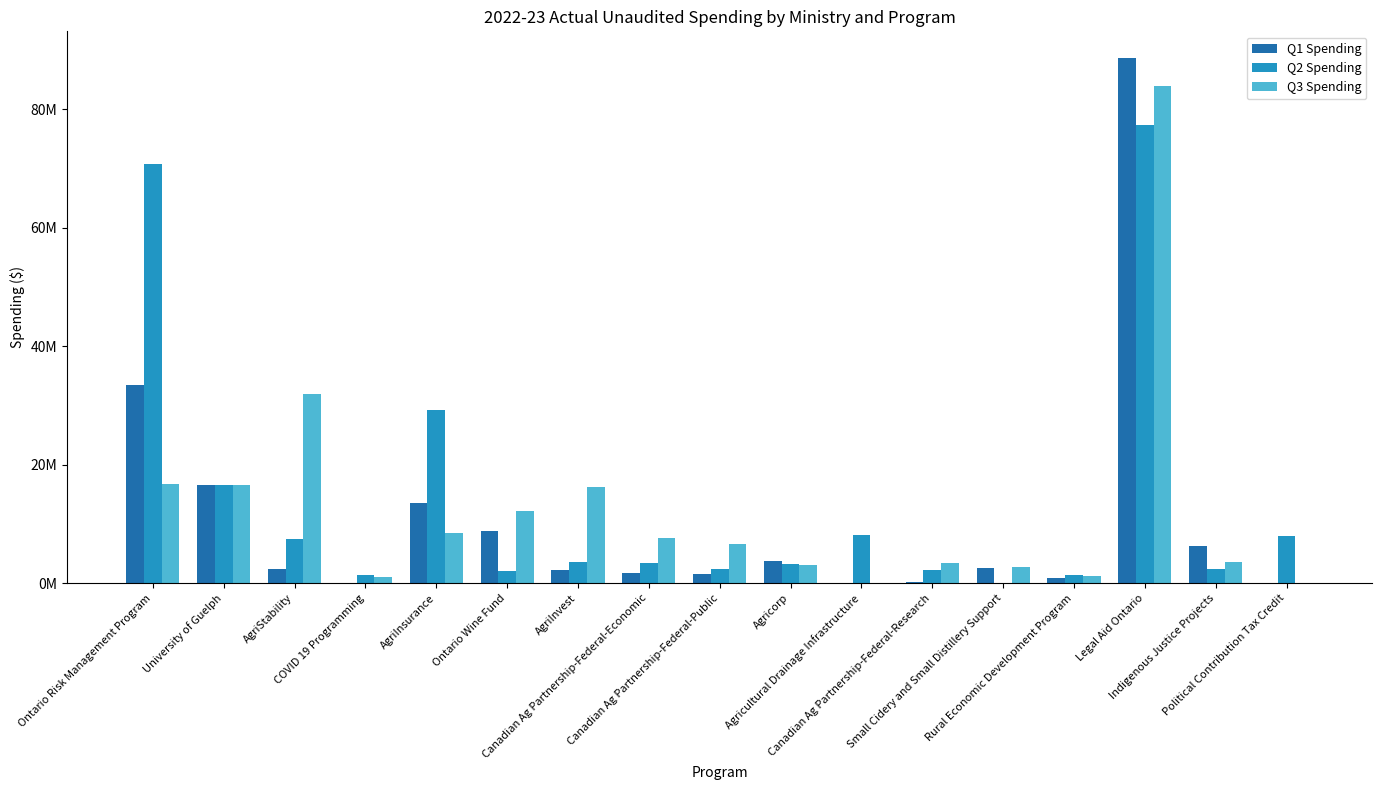

Rank the series by their maximum value, from lowest to highest.

Q2 Spending, Q3 Spending, Q1 Spending